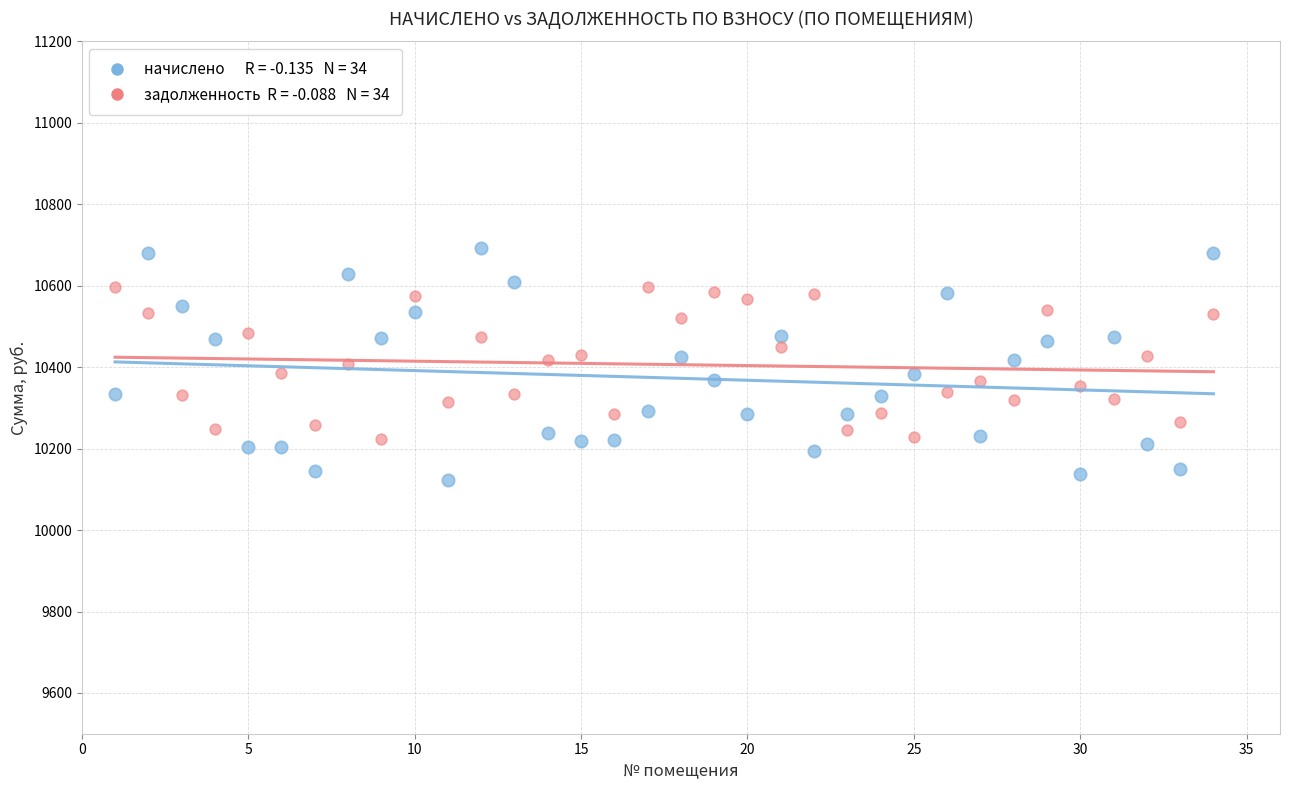

Across all data points, what is the range of Y values (max minus min)?

569.6